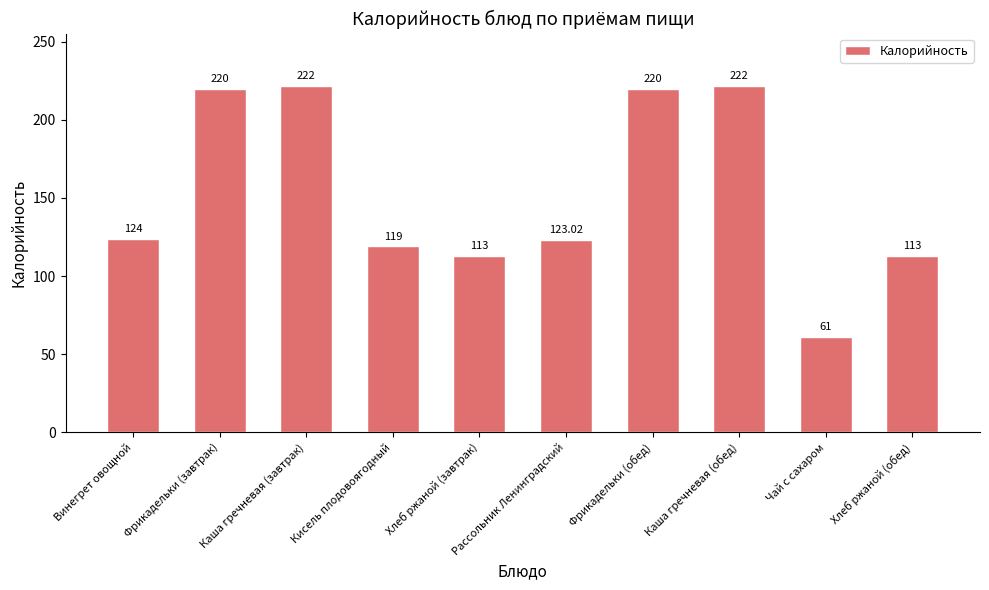

What is the maximum value shown in the chart?

222.0